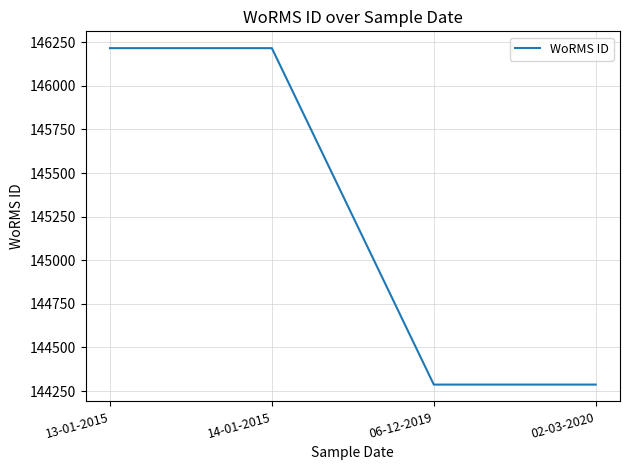

Reading left to right, extract all data points from this chart.

146216	146216	144287	144287